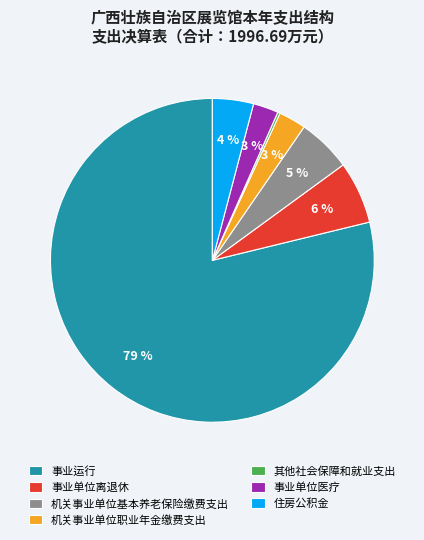

Which has a higher value, 机关事业单位基本养老保险缴费支出 or 事业单位医疗?

机关事业单位基本养老保险缴费支出